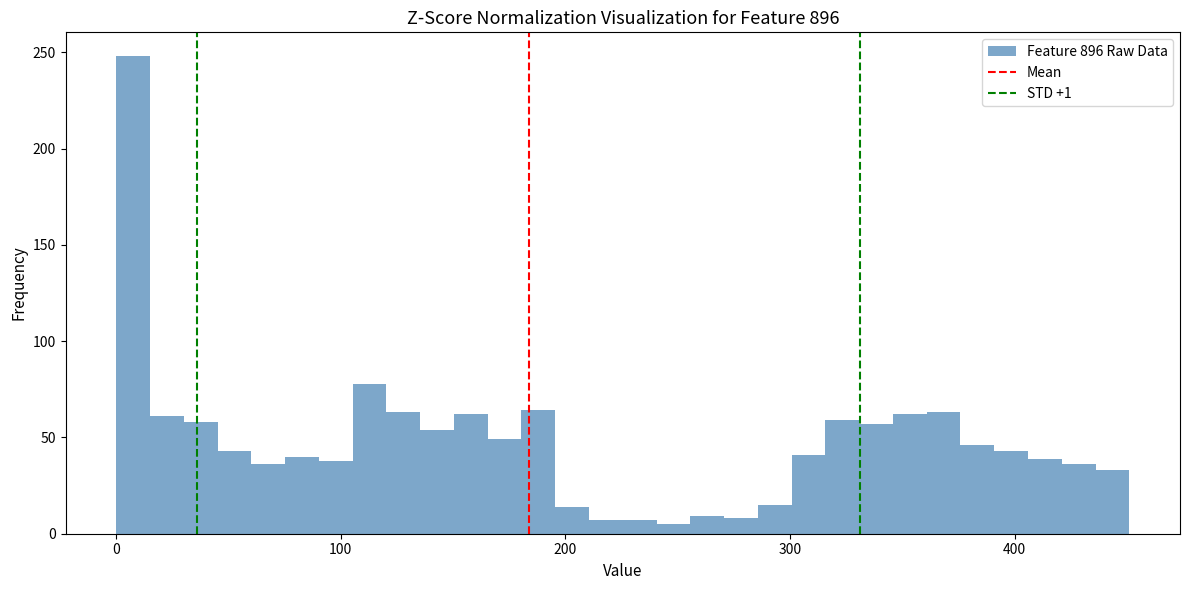

Read against the x-axis, roughly where is the centre of the tallest bar?

10